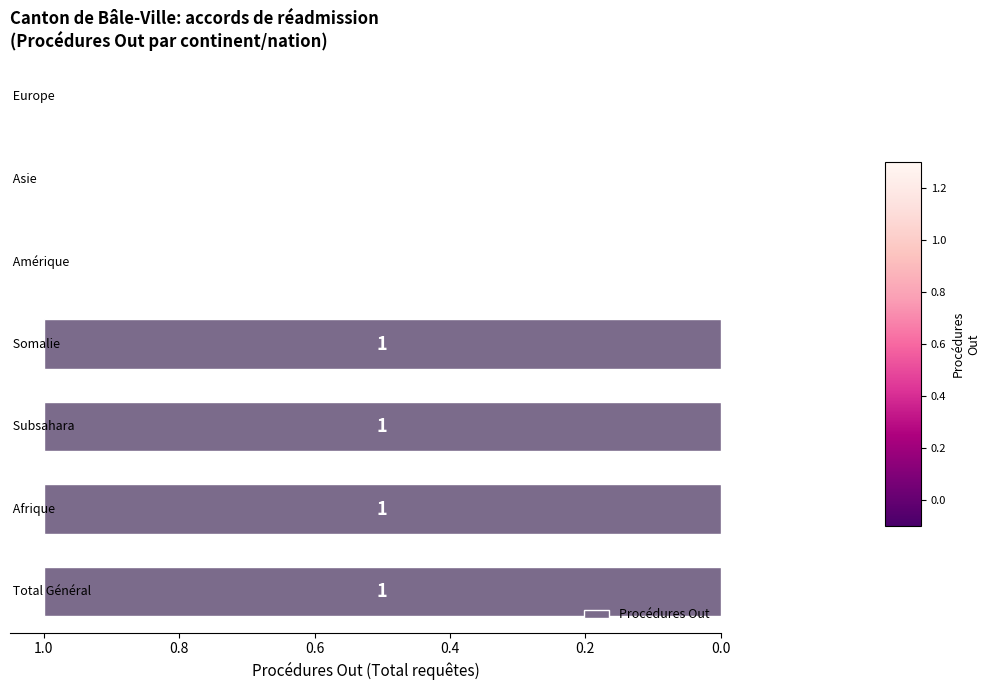

How many values are between 0 and 1?

7